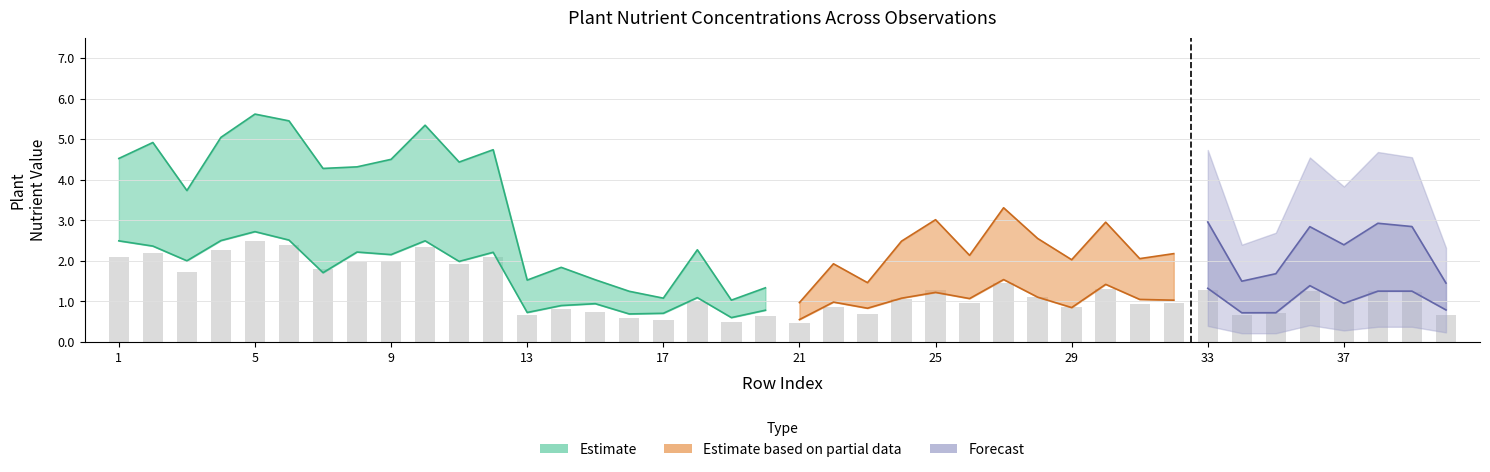

At which label does plant.N reach its minimum?

21